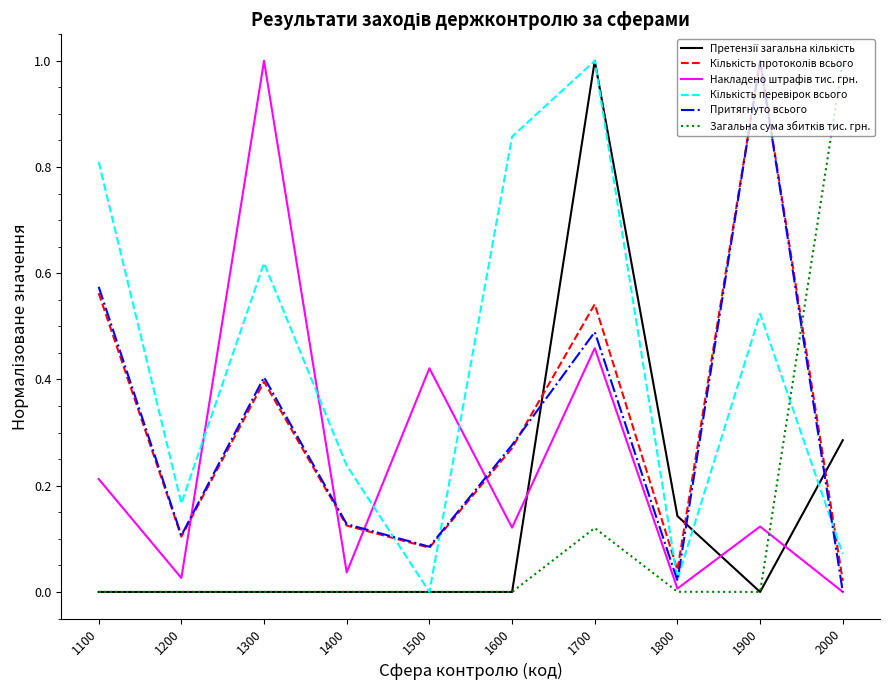

What is the difference between the highest and lowest values at 1100?

0.8